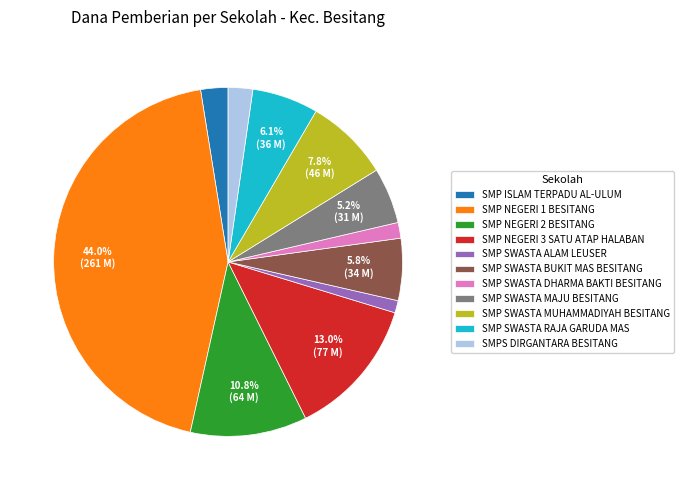

Which slice is the largest?

SMP NEGERI 1 BESITANG